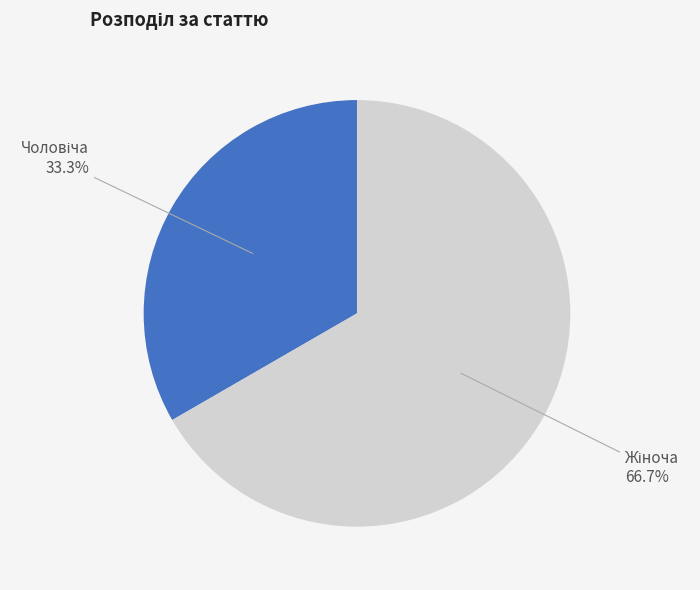

Count the number of slices in the pie.

2